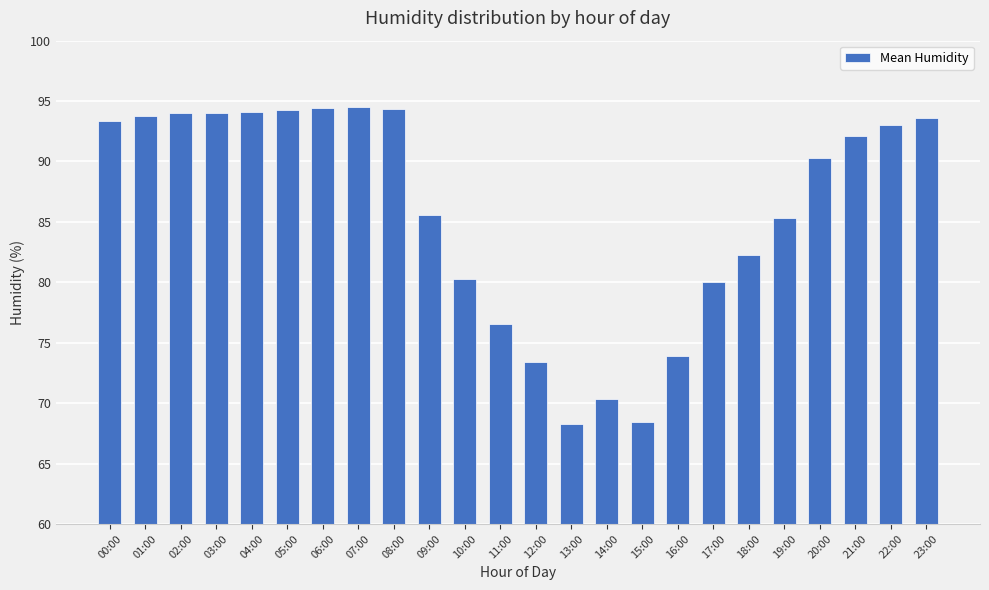

What is the smallest value displayed?

68.3